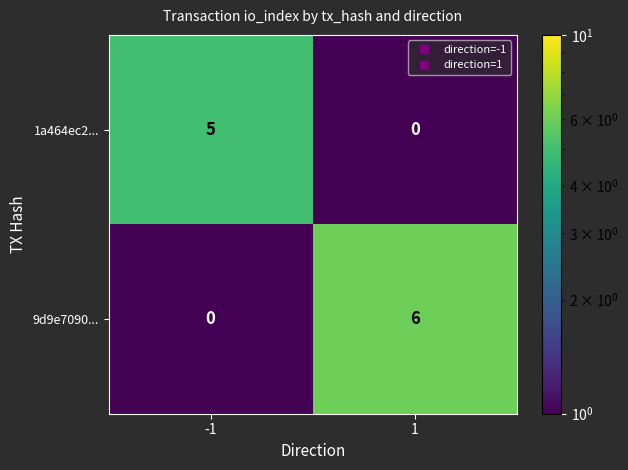

Which series changed the most between -1 and 1?

9d9e7090...